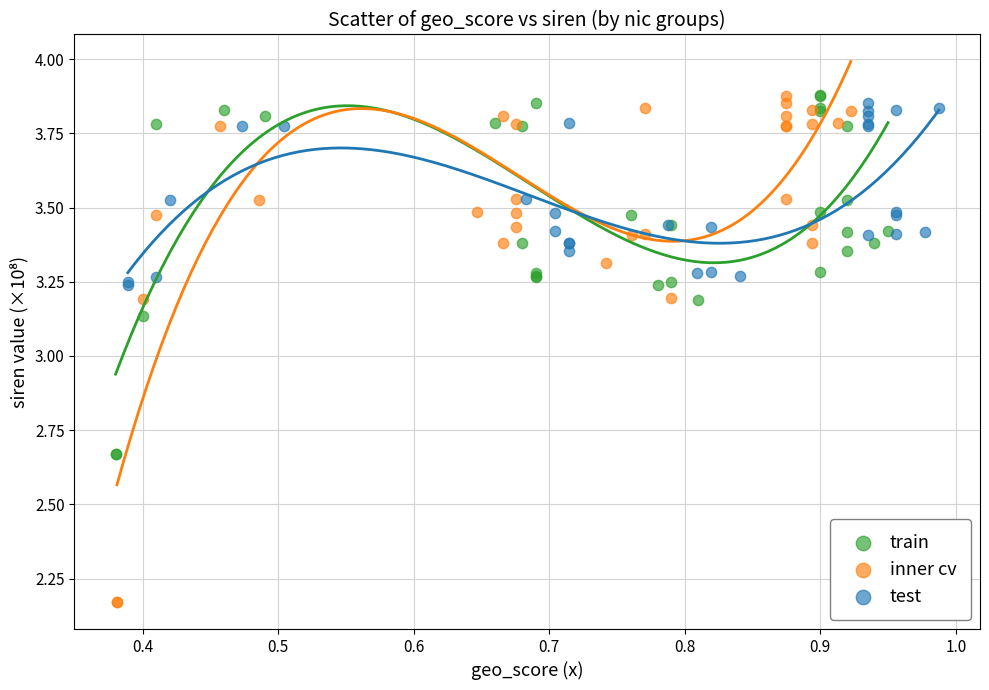

Which series reaches the minimum Y coordinate?

inner cv